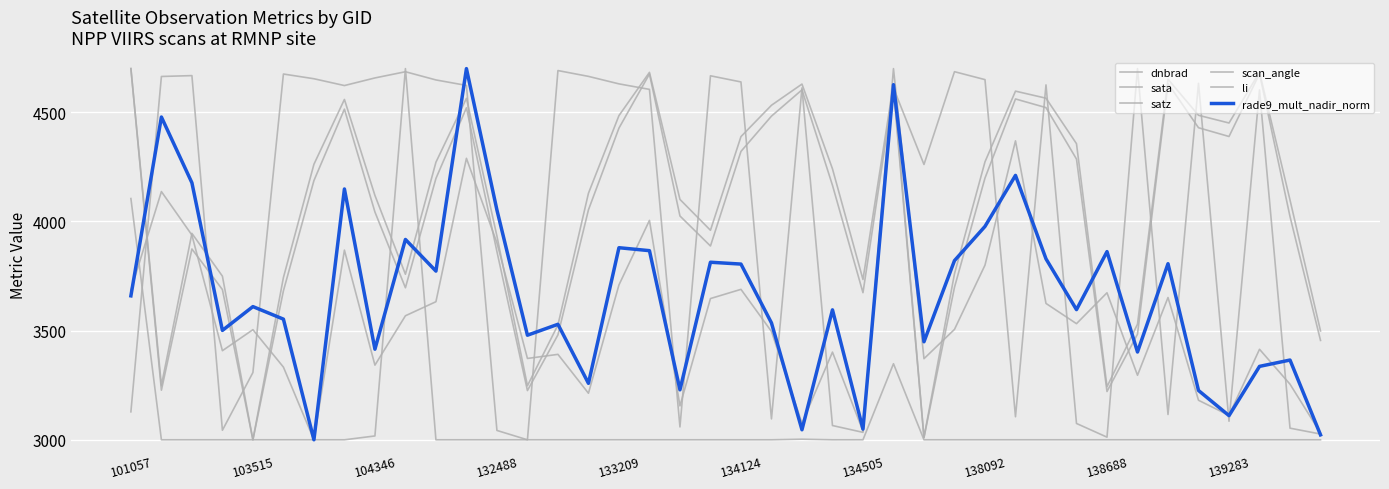

In dnbrad, how many points are lower than both neighbors (excluding endpoints)?

12